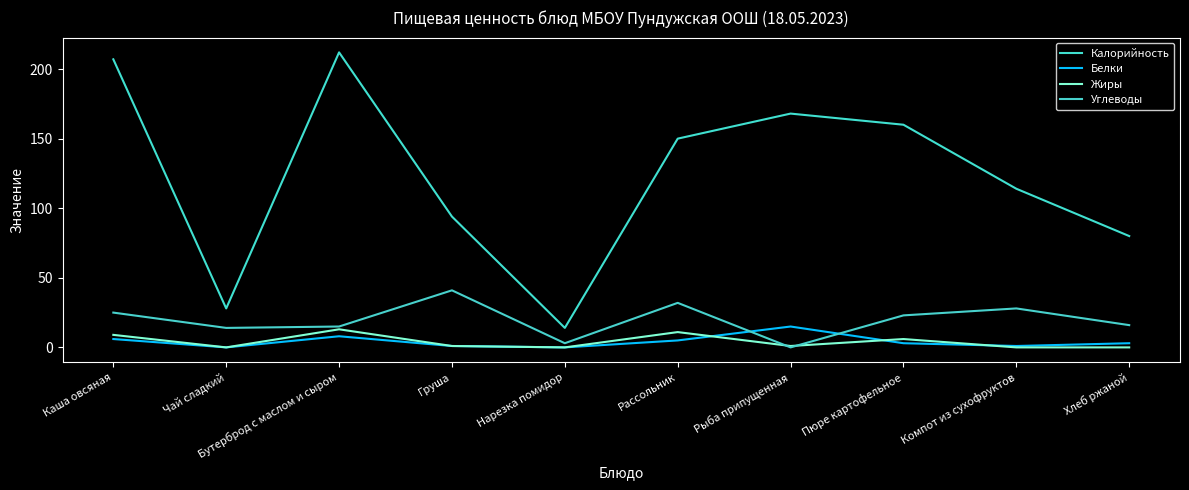

How many lines are shown in the chart?

4